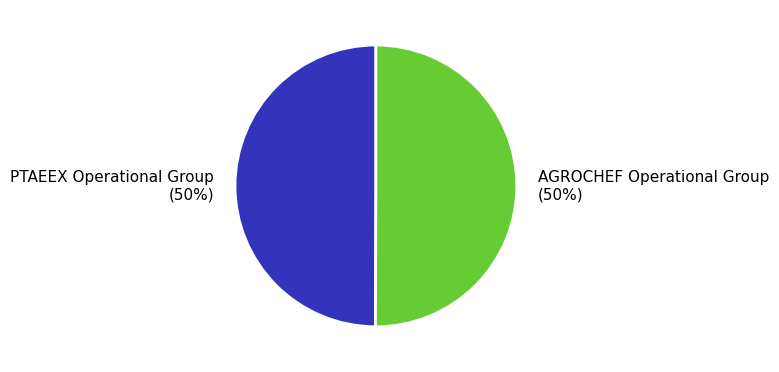

What is the ratio of the value at PTAEEX Operational Group (50%) to the value at AGROCHEF Operational Group (50%)?

1.0